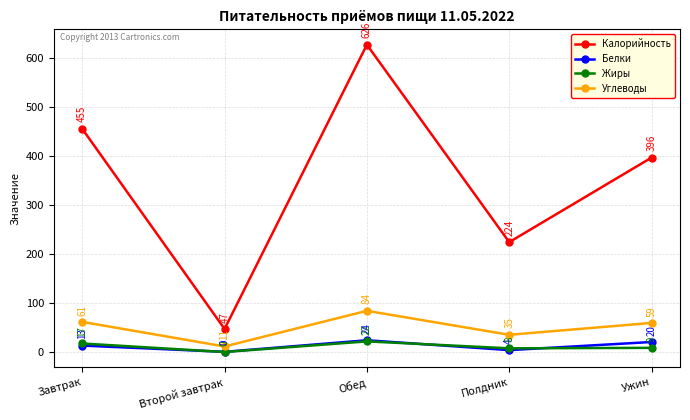

The value of Углеводы at Ужин is 59.3. True or false?

True